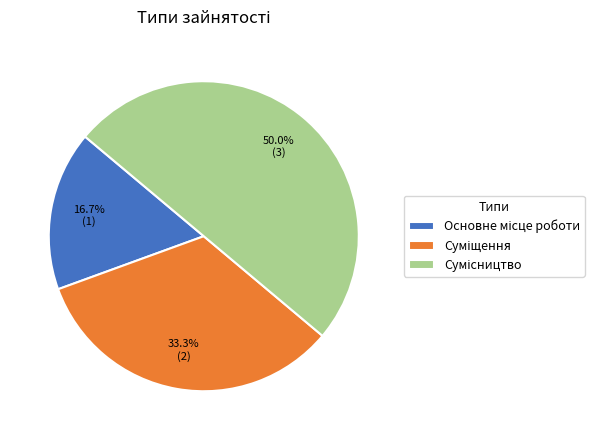

To the nearest percent, what portion does Сумісництво represent?

50%